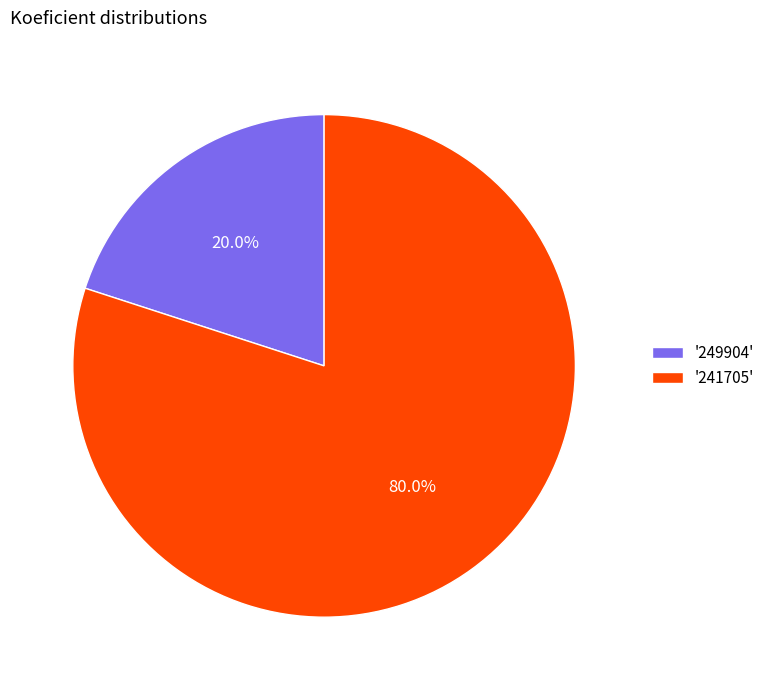

What is the total percentage of '241705' and '249904'?

100.0%